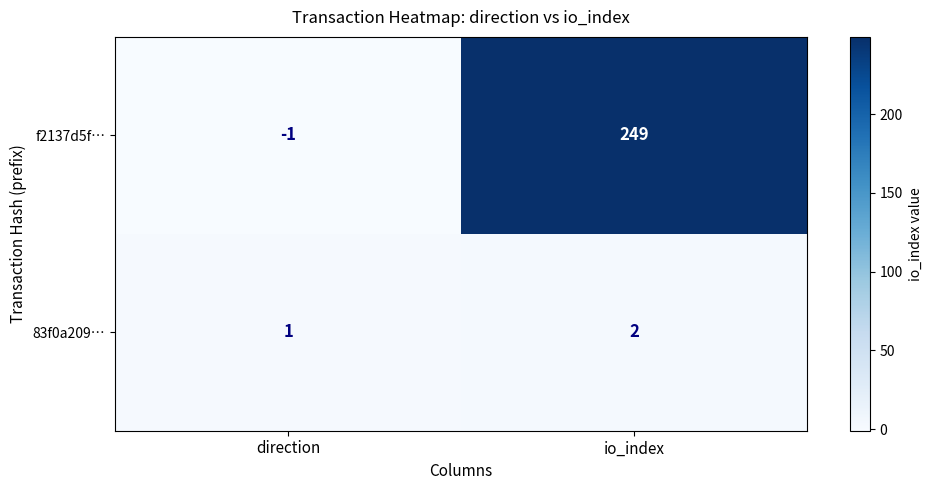

What is the difference between the highest and lowest values at io_index?

247